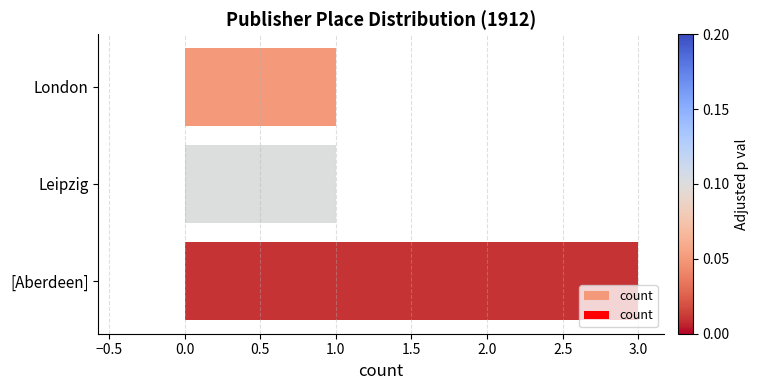

What is the sum of all values?

5